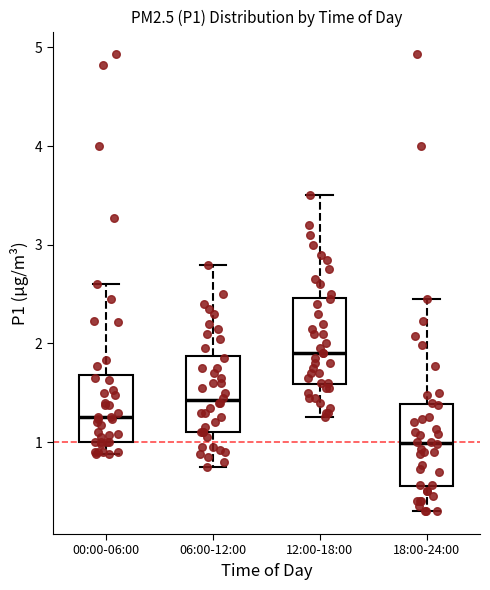

Where does the upper whisker of the box for 00:00-06:00 end on the y-axis? The values are not printed on the chart, so give them approximately, as read against the axis.

2.6